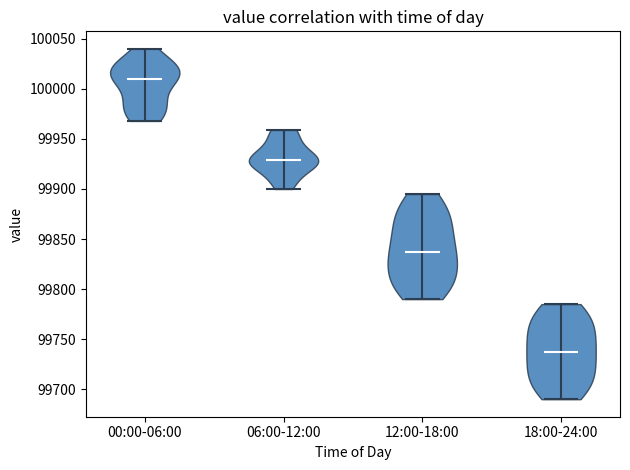

Reading left to right, read every violin against the y-axis: where its median line is, and the lowest and highest points it reaches. The values are not printed on the chart, so give them approximately, as read against the axis.

00:00-06:00: median line 100010, lowest point 99970, highest point 100040
06:00-12:00: median line 99930, lowest point 99900, highest point 99960
12:00-18:00: median line 99840, lowest point 99790, highest point 99895
18:00-24:00: median line 99740, lowest point 99690, highest point 99785